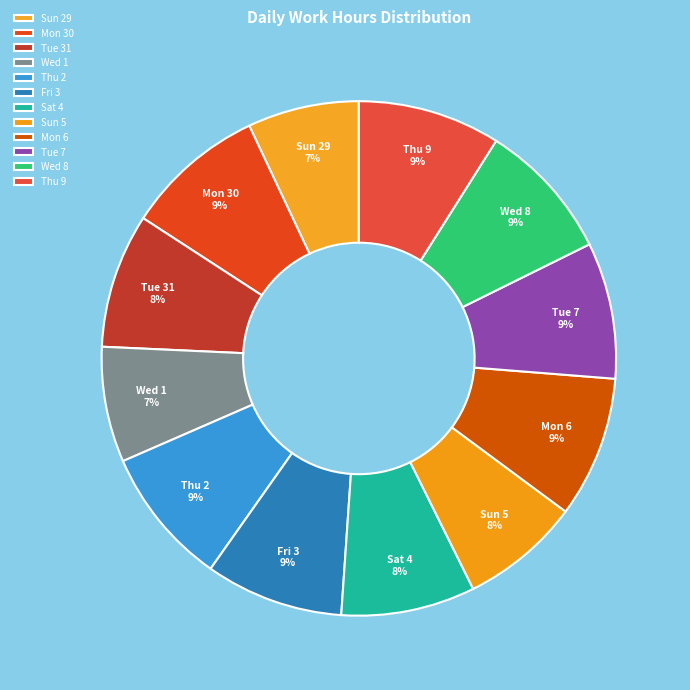

What percentage is the Mon 6 slice, to the nearest percent?

9%